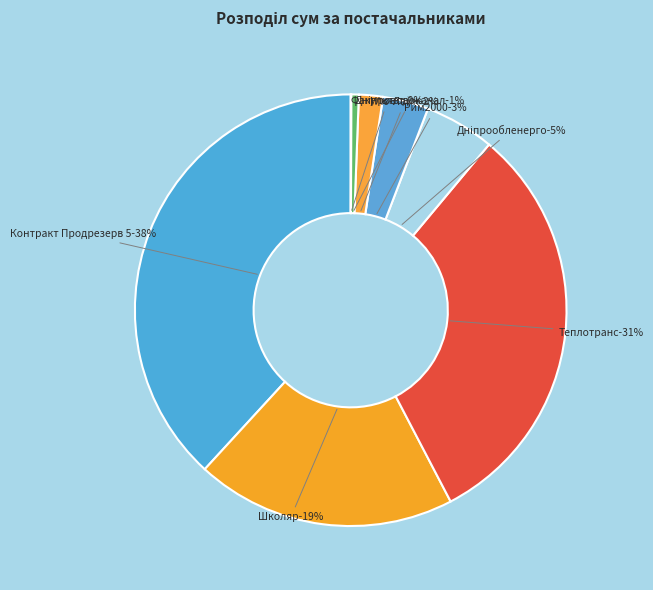

What percentage is the ТОВ "Контракт Продрезерв 5" slice, to the nearest percent?

38%